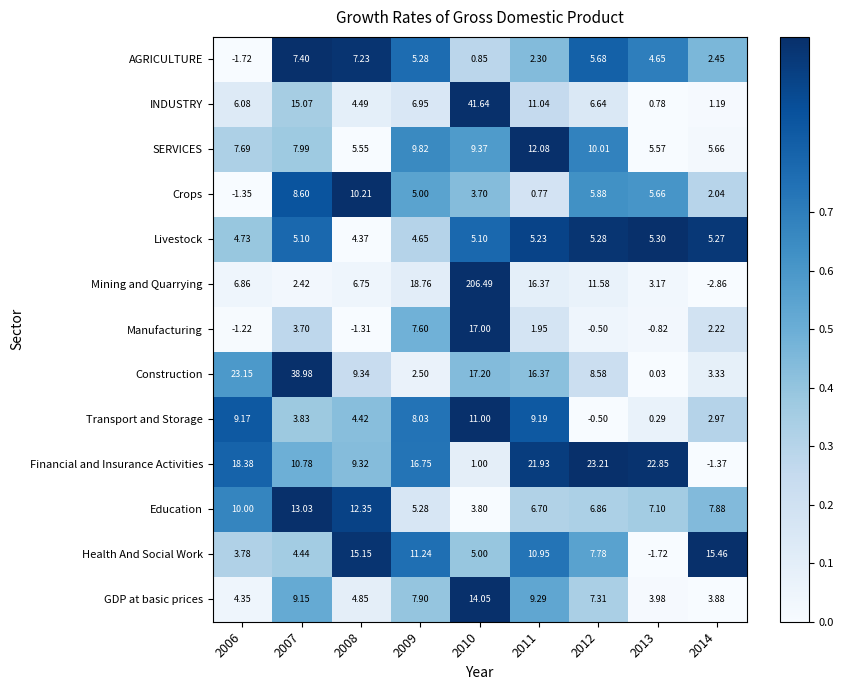

List the series in order of their peak value, highest first.

Mining and Quarrying, INDUSTRY, Construction, Financial and Insurance Activities, Manufacturing, Health And Social Work, GDP at basic prices, Education, SERVICES, Transport and Storage, Crops, AGRICULTURE, Livestock